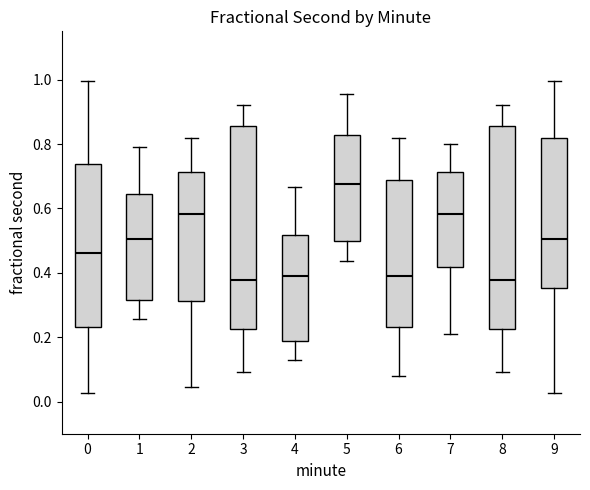

Where is the upper edge of the box at x = 5 on the y-axis? The values are not printed on the chart, so give them approximately, as read against the axis.

0.82